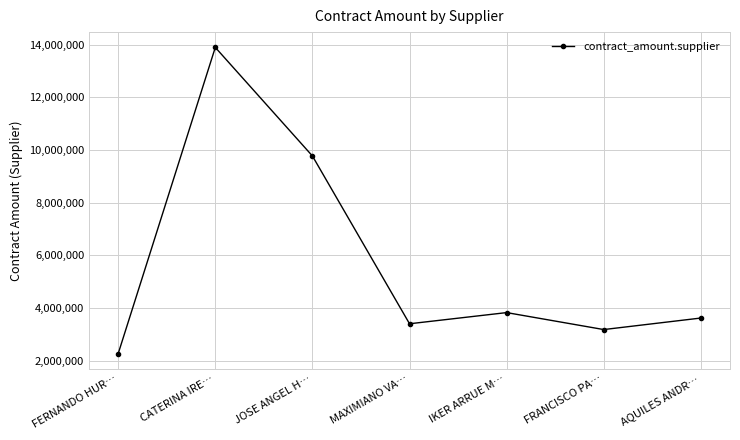

At which label does the data first exceed 3621240?

CATERINA IRE…